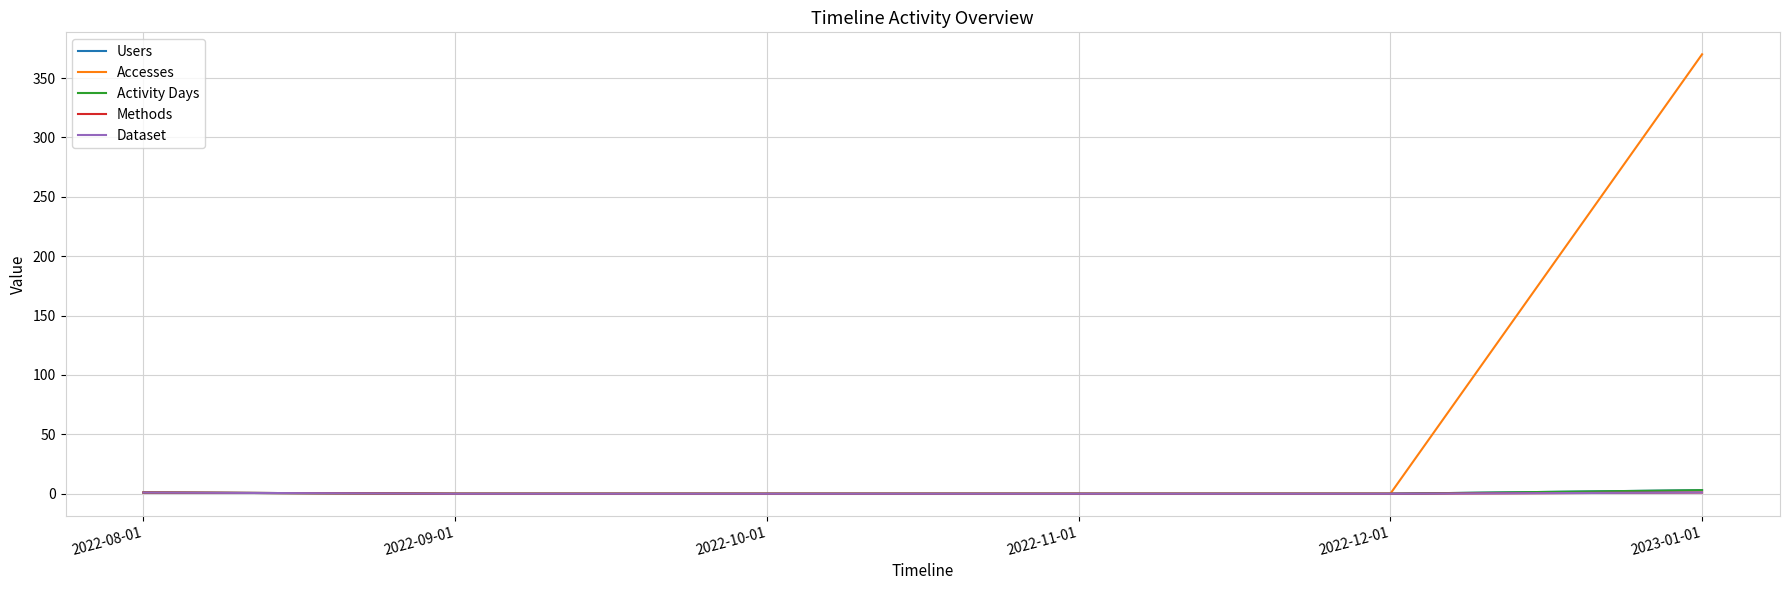

List the series in order of their peak value, lowest first.

Methods, Dataset, Users, Activity Days, Accesses